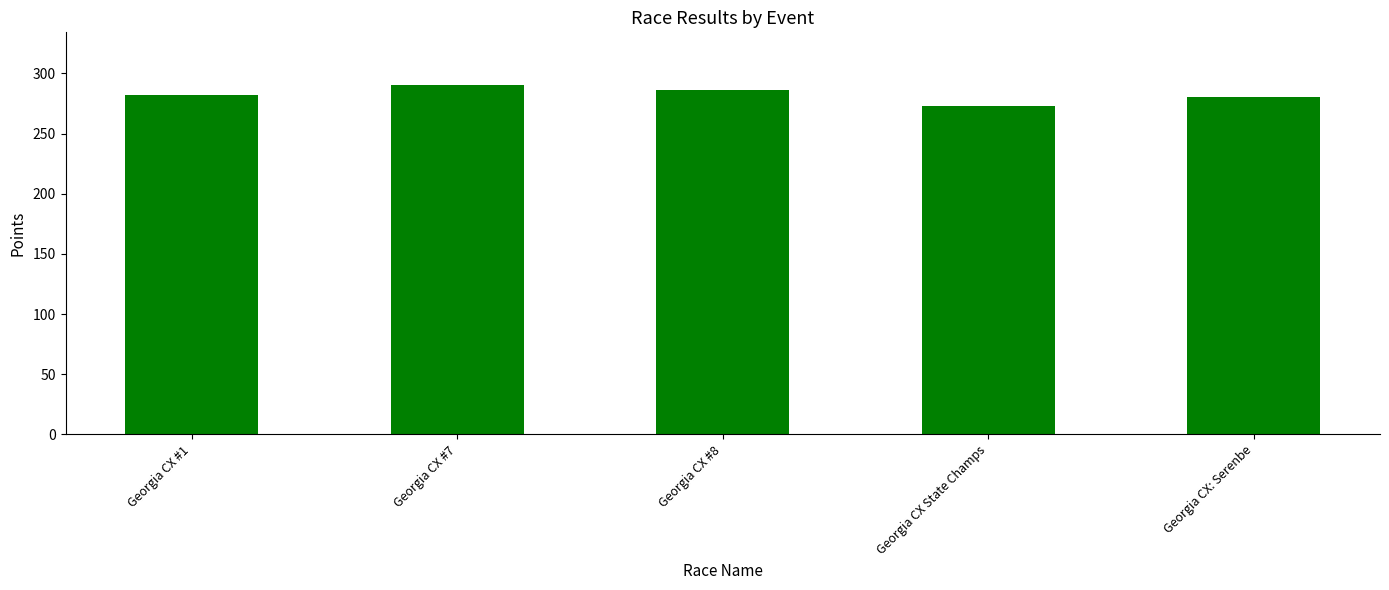

How many values exceed 281?

3